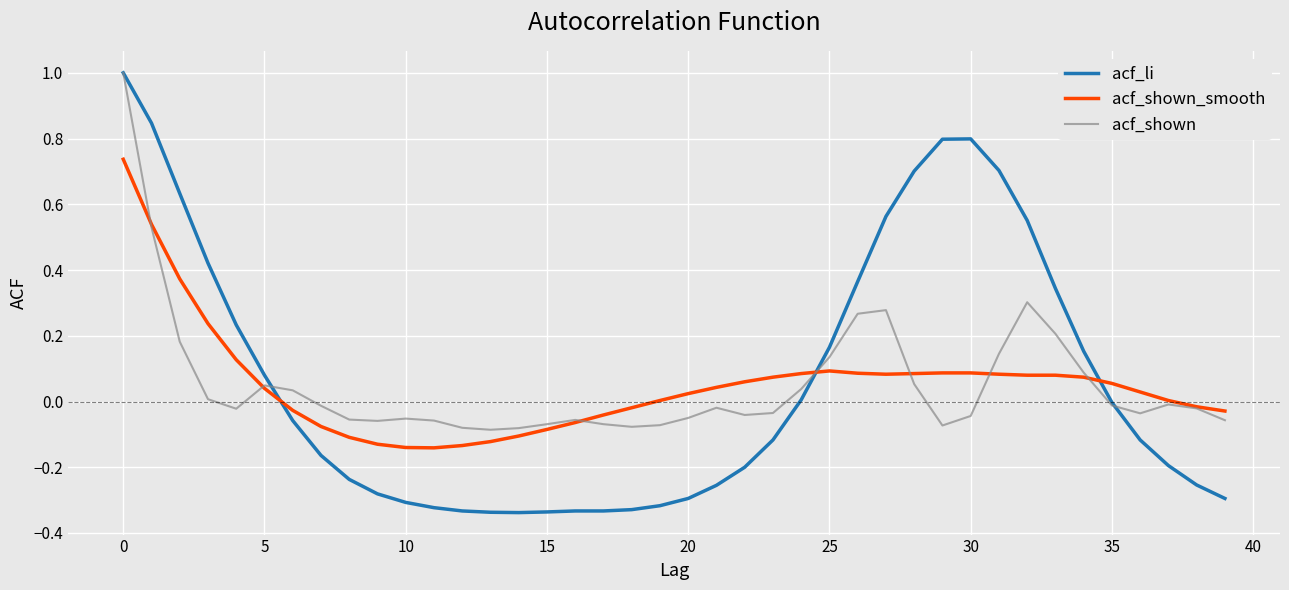

What is the maximum value shown in the chart?

1.0